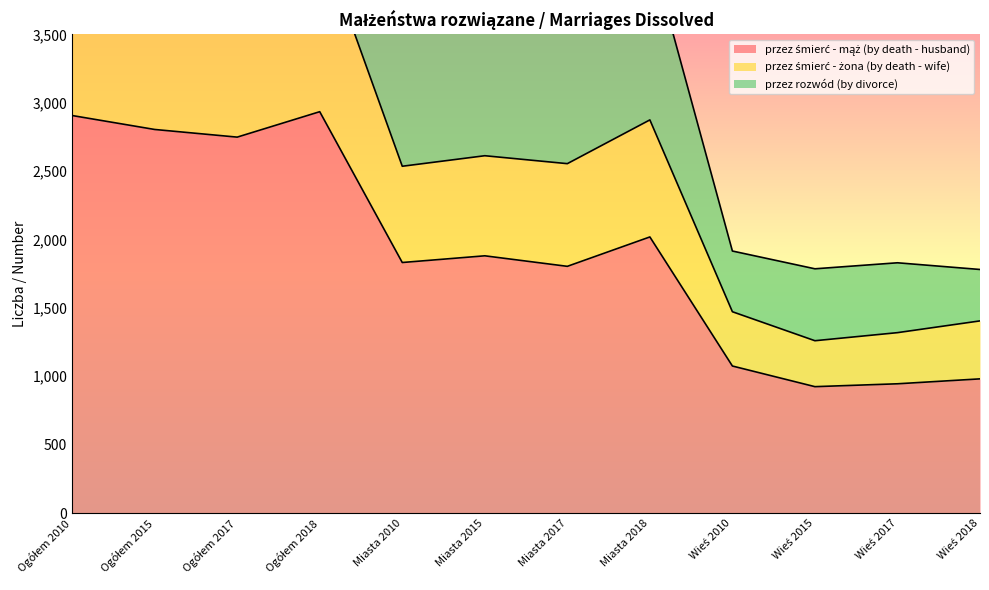

What is the label of the 1st point from the left?

Ogółem 2010